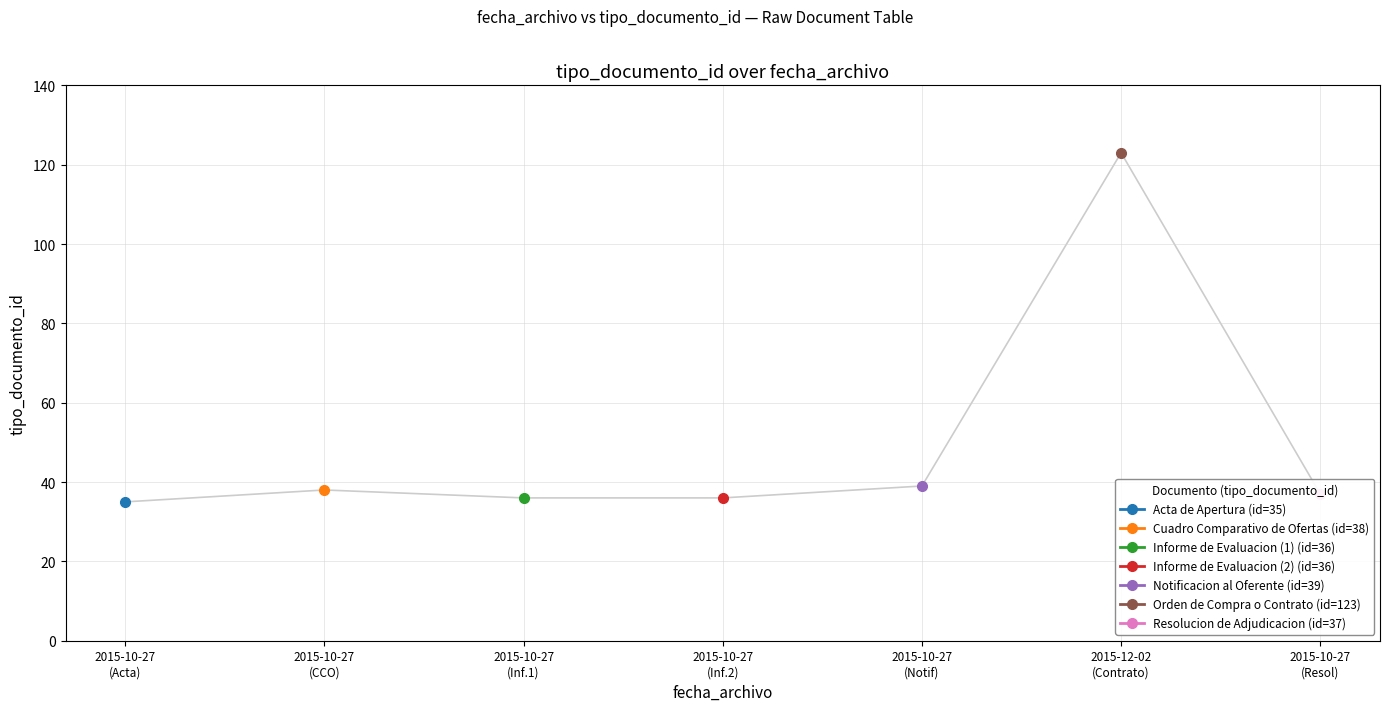

Does the chart have visible grid lines?

Yes